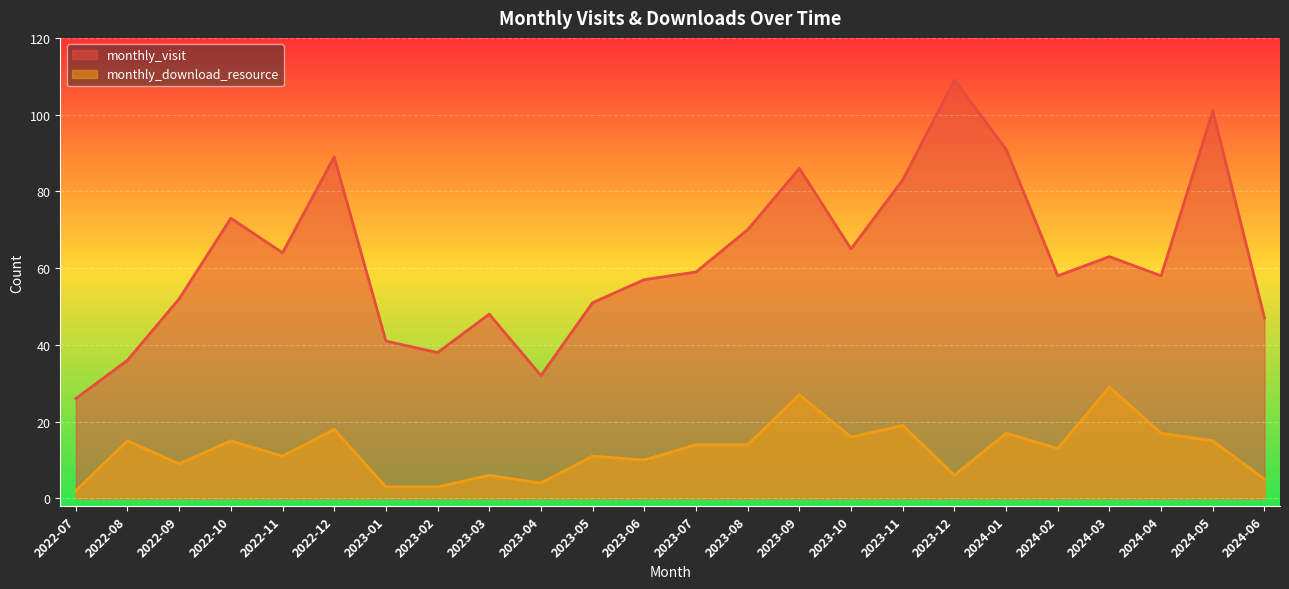

Reading left to right, transcribe all the data shown in this chart.

monthly_visit: 2022-07=26	2022-08=36	2022-09=52	2022-10=73	2022-11=64	2022-12=89	2023-01=41	2023-02=38	2023-03=48	2023-04=32	2023-05=51	2023-06=57	2023-07=59	2023-08=70	2023-09=86	2023-10=65	2023-11=83	2023-12=109	2024-01=91	2024-02=58	2024-03=63	2024-04=58	2024-05=101	2024-06=47
monthly_download_resource: 2022-07=2	2022-08=15	2022-09=9	2022-10=15	2022-11=11	2022-12=18	2023-01=3	2023-02=3	2023-03=6	2023-04=4	2023-05=11	2023-06=10	2023-07=14	2023-08=14	2023-09=27	2023-10=16	2023-11=19	2023-12=6	2024-01=17	2024-02=13	2024-03=29	2024-04=17	2024-05=15	2024-06=5